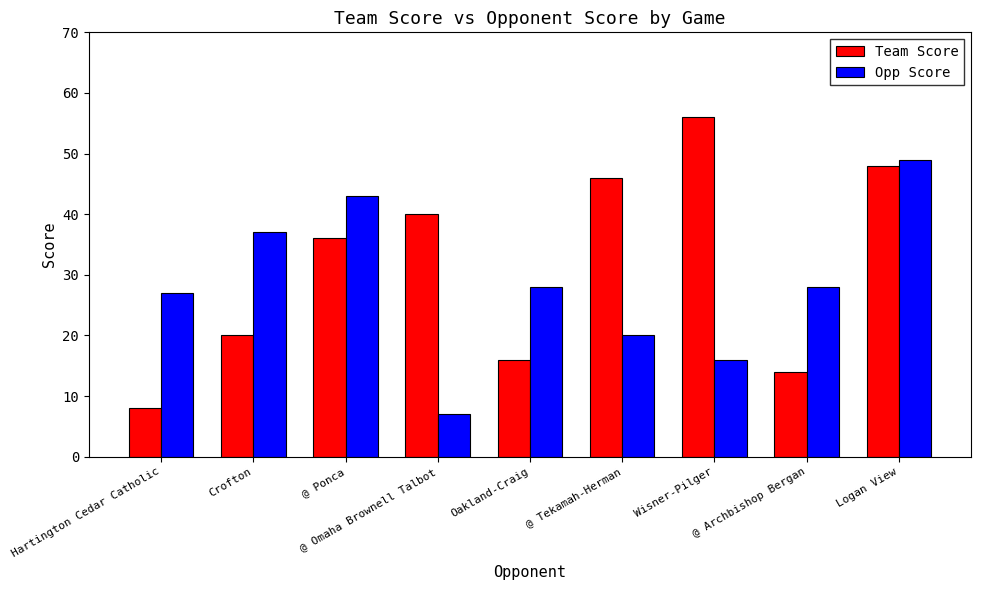

Reading right to left, transcribe all the data shown in this chart.

Team Score: Logan View=48	@ Archbishop Bergan=14	Wisner-Pilger=56	@ Tekamah-Herman=46	Oakland-Craig=16	@ Omaha Brownell Talbot=40	@ Ponca=36	Crofton=20	Hartington Cedar Catholic=8
Opp Score: Logan View=49	@ Archbishop Bergan=28	Wisner-Pilger=16	@ Tekamah-Herman=20	Oakland-Craig=28	@ Omaha Brownell Talbot=7	@ Ponca=43	Crofton=37	Hartington Cedar Catholic=27